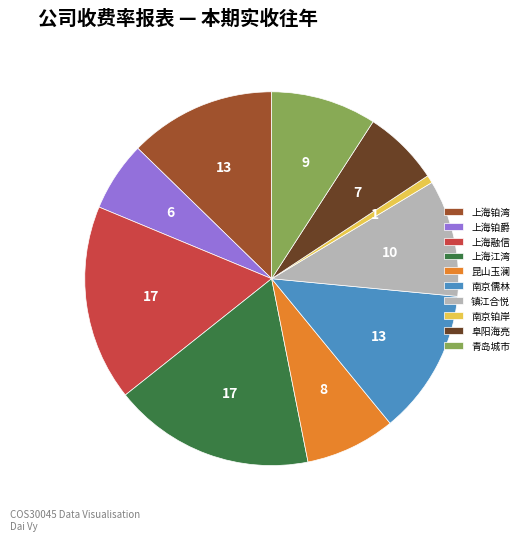

What is the ratio of the value at 镇江合悦 to the value at 上海铂爵?

1.7